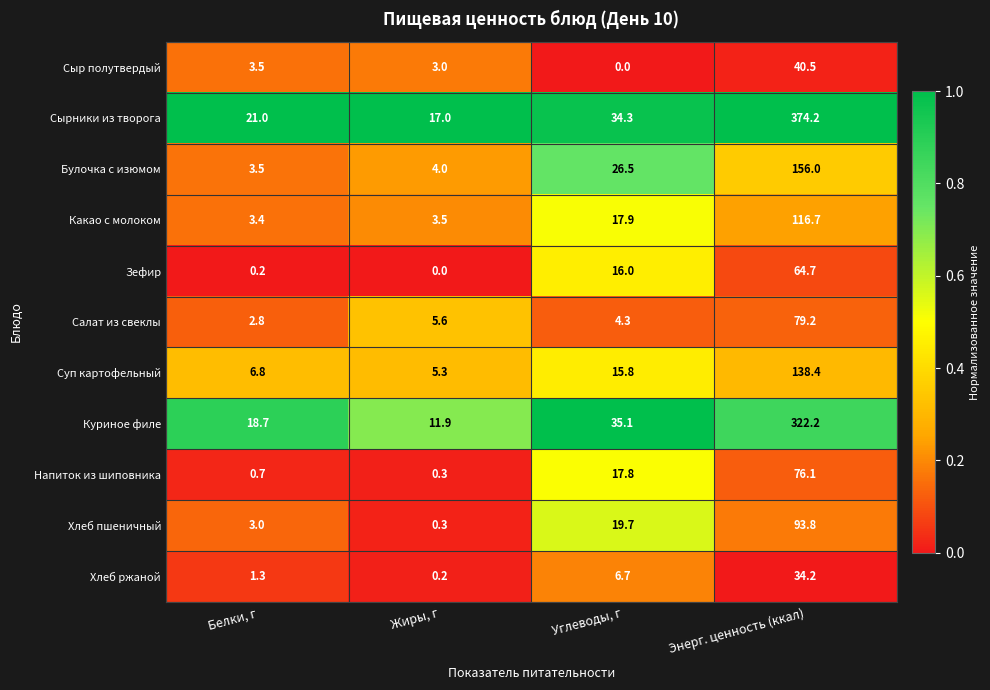

Which series has the widest spread of values?

Сырники из творога